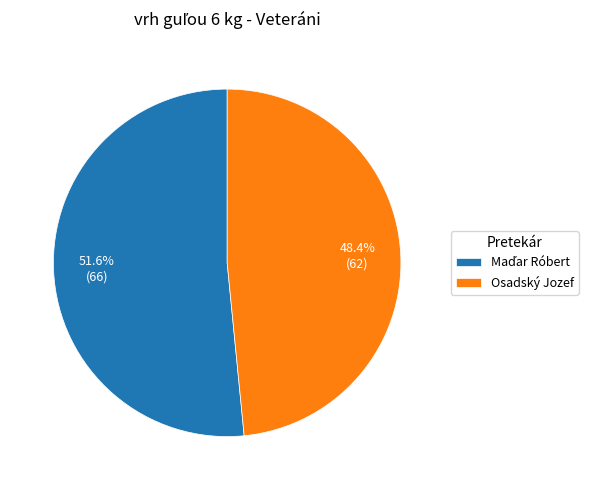

What portion of the pie excludes Osadský Jozef?

51.6%